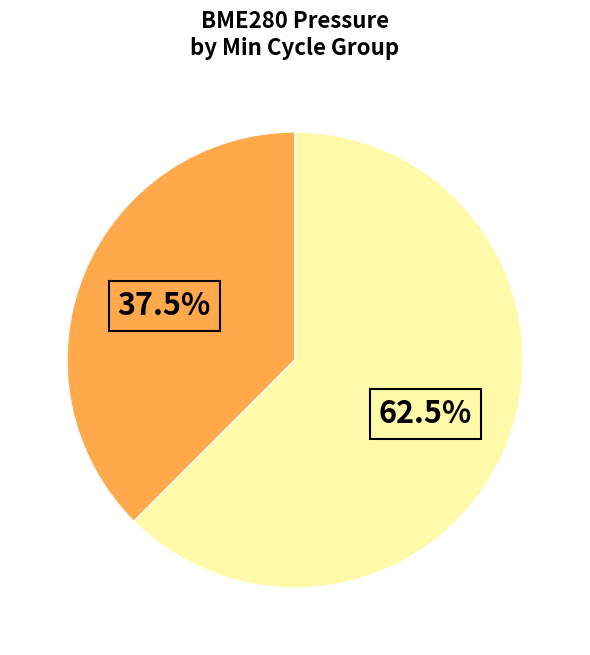

Does any single category account for the majority?

Yes